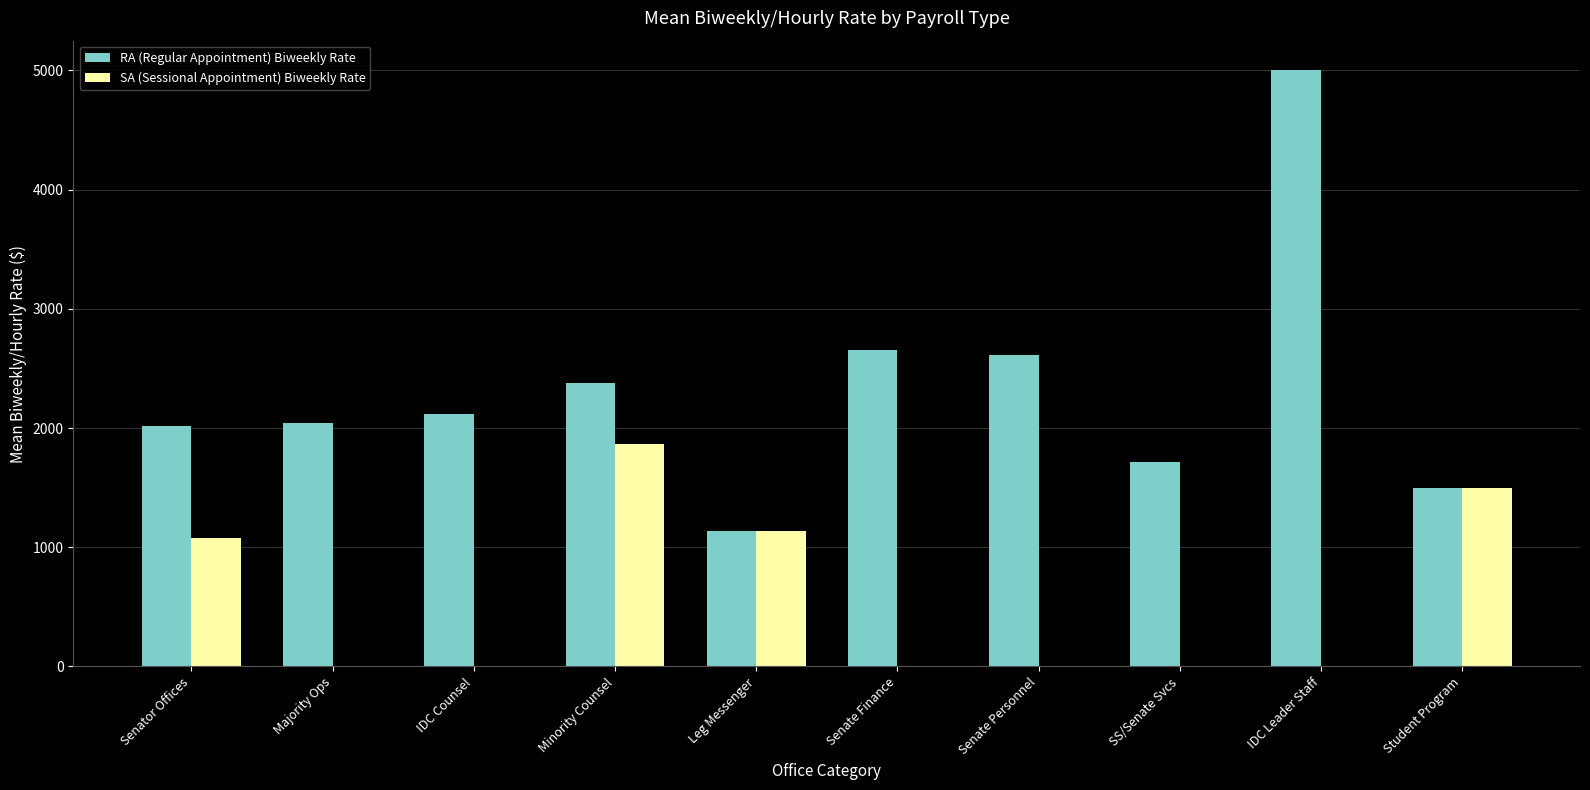

The value of SA (Sessional Appointment) Biweekly Rate at SS/Senate Svcs is -887.6. True or false?

False